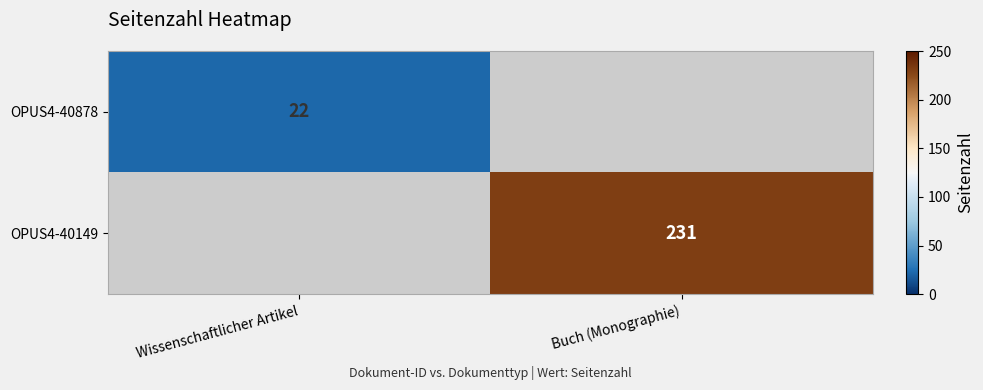

True or false: OPUS4-40149 has a value of 231 at Buch (Monographie).

True